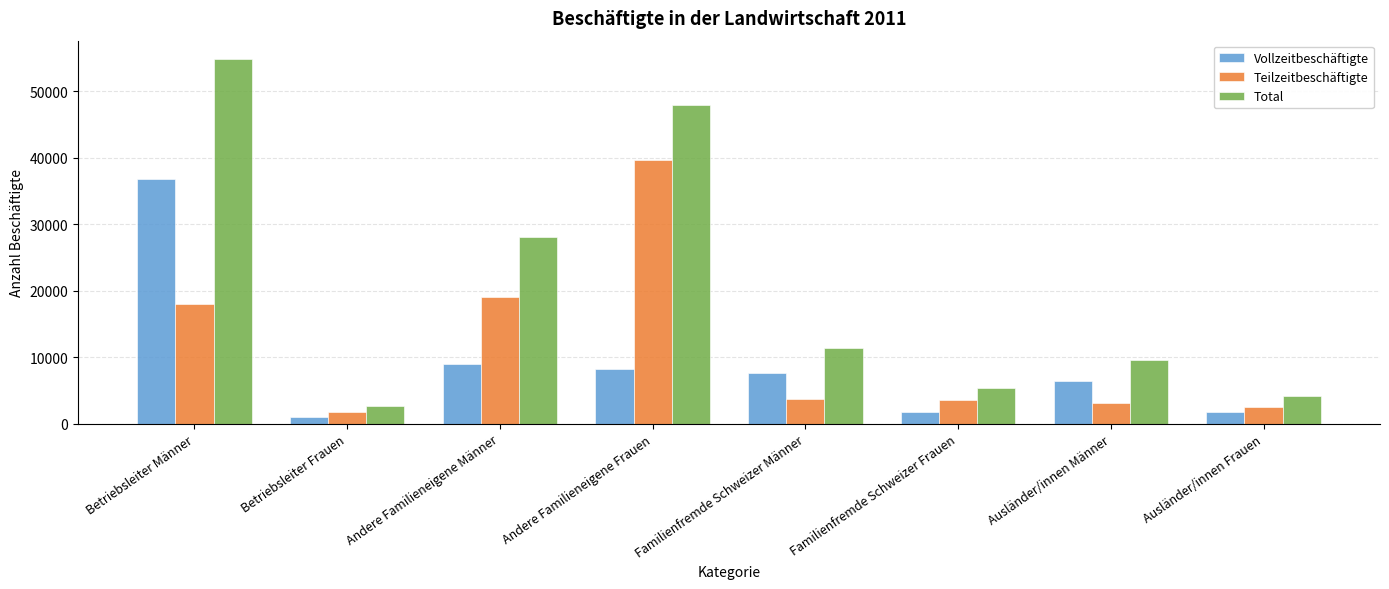

Where is Teilzeitbeschäftigte nearest to the value 20688?

Andere Familieneigene Männer